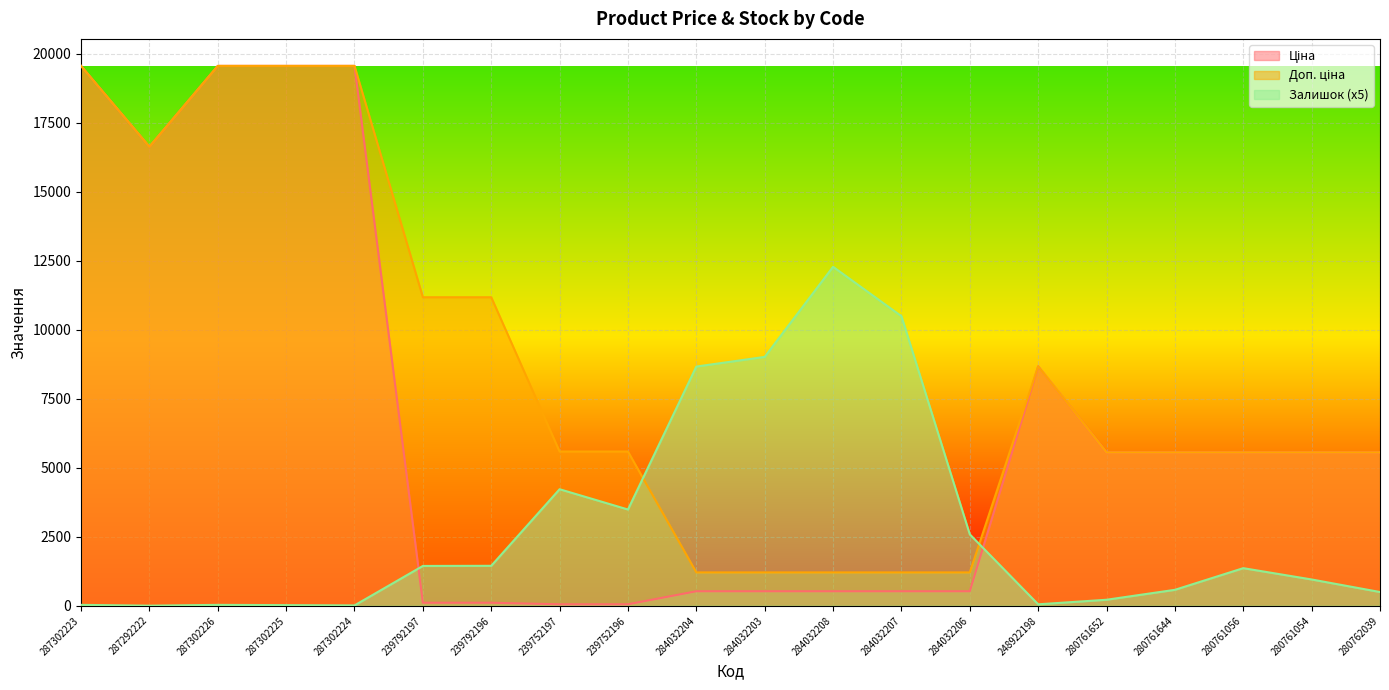

Rank the series by their average value, from highest to lowest.

Доп. ціна, Ціна, Залишок